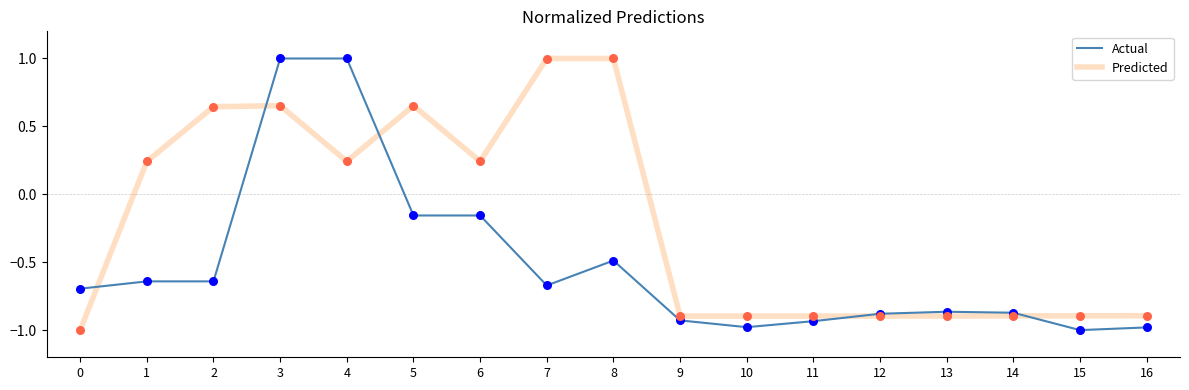

Which series changed the most between 7 and 16?

Predicted